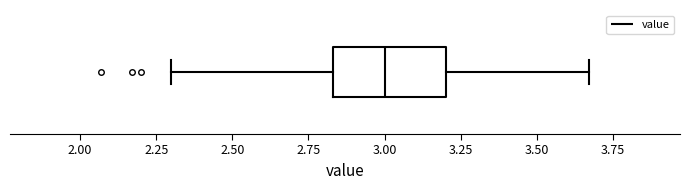

Transcribe this box plot: give where the median line is, the range the box spans, and where the two whiskers end, as read against the x-axis. The values are not printed on the chart, so give them approximately, as read against the axis.

median 3.00, box 2.85 to 3.20, whiskers 2.30 to 3.65